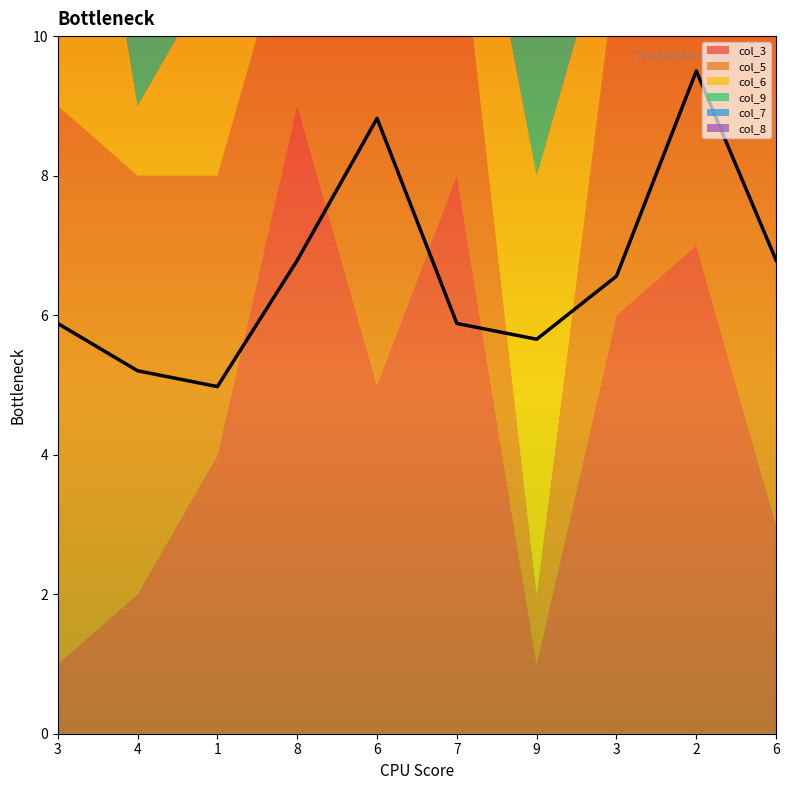

What is the sum of the col_9 values at 7 and 4?

13